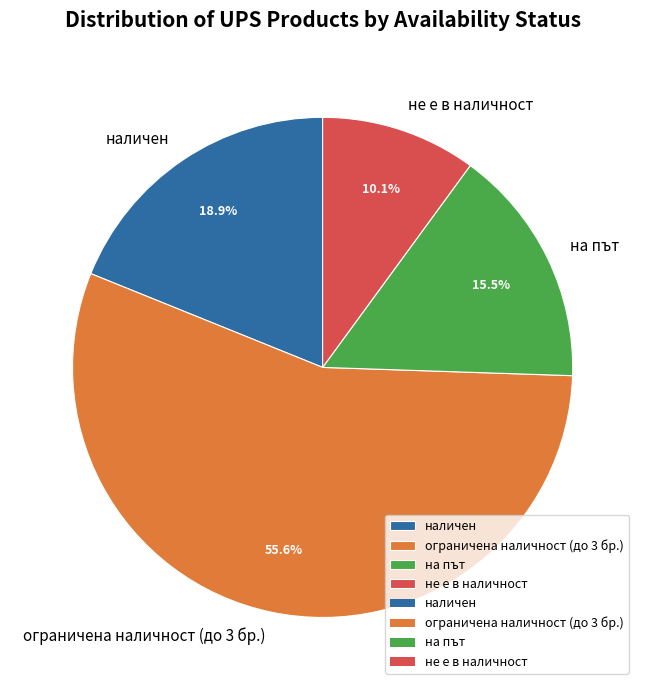

Is the sum of не е в наличност and на път greater than half?

No